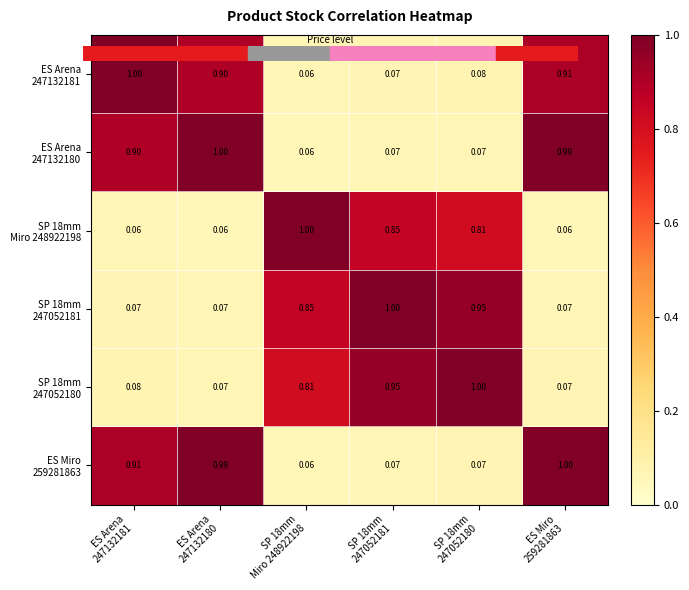

How many distinct data groups are displayed?

6